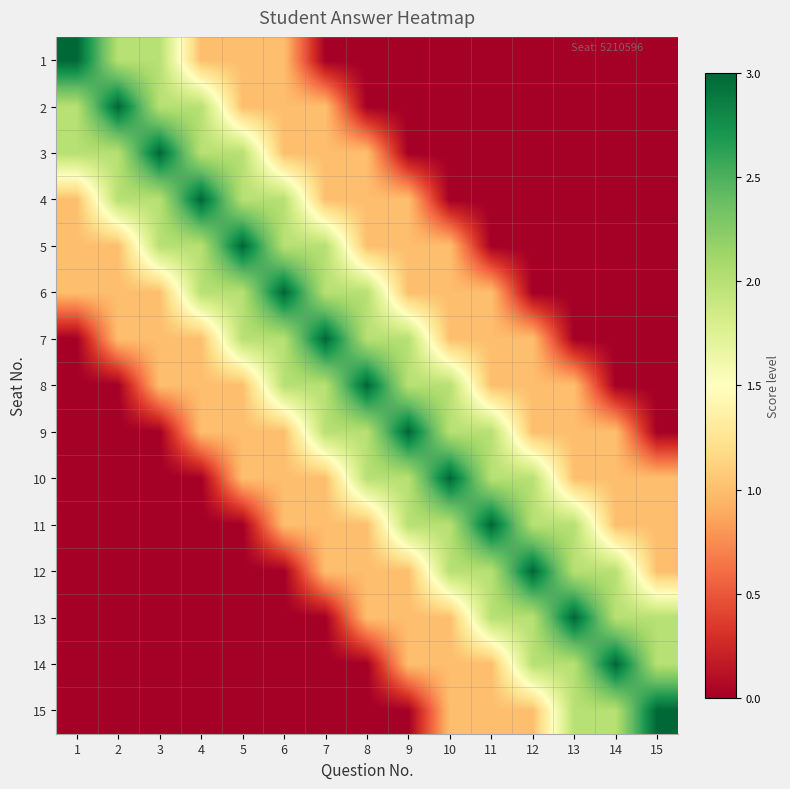

At which category does the chart reach its peak across all series?

1